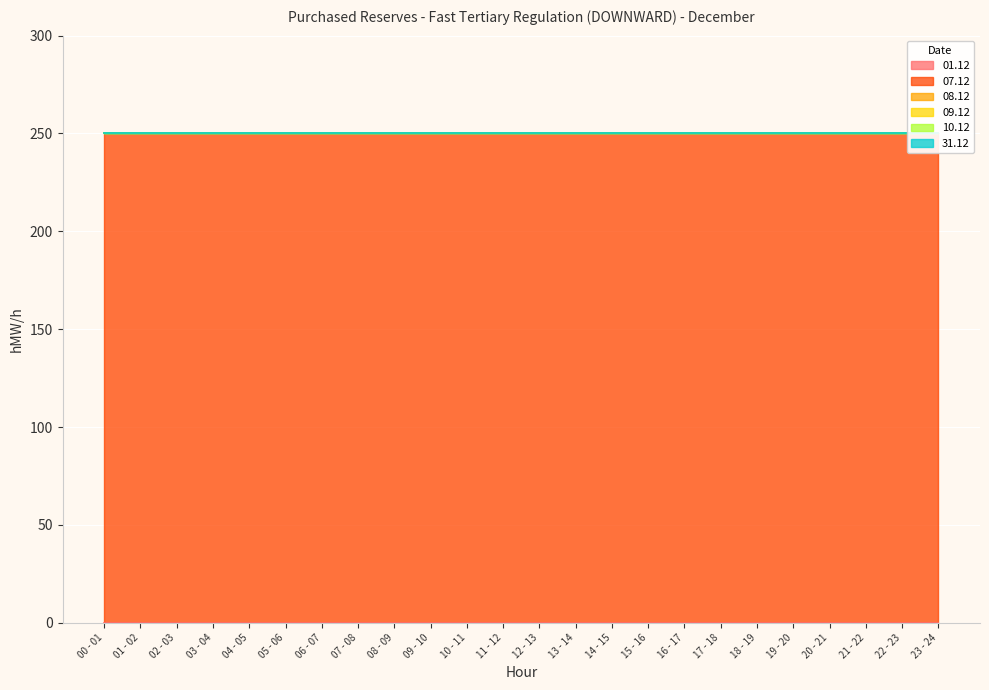

What is the greatest value displayed?

250